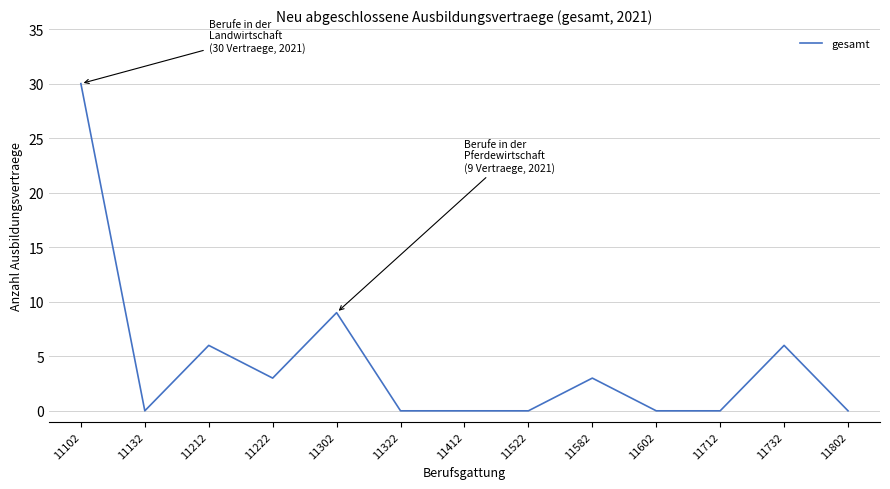

At which category does the data reach its first local peak?

11212